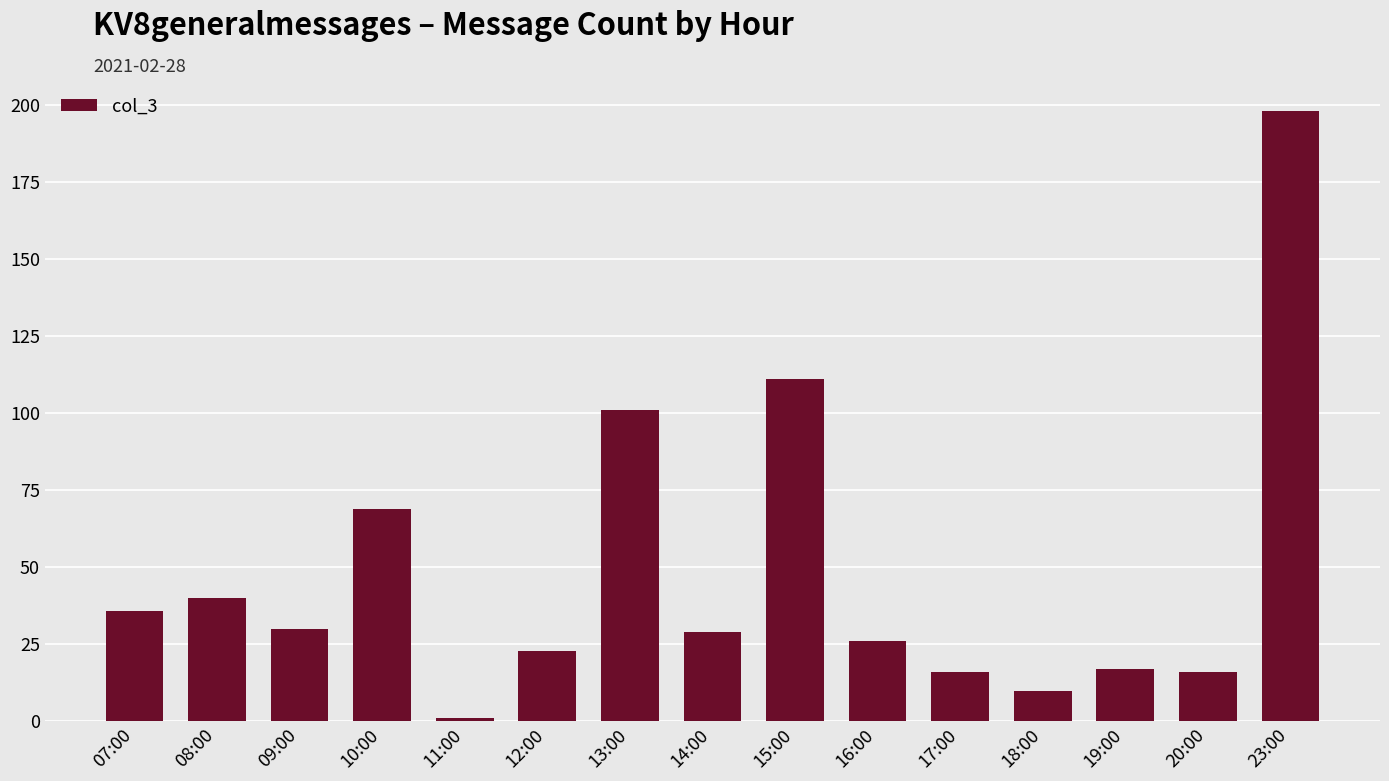

What position from the right is 14:00?

8